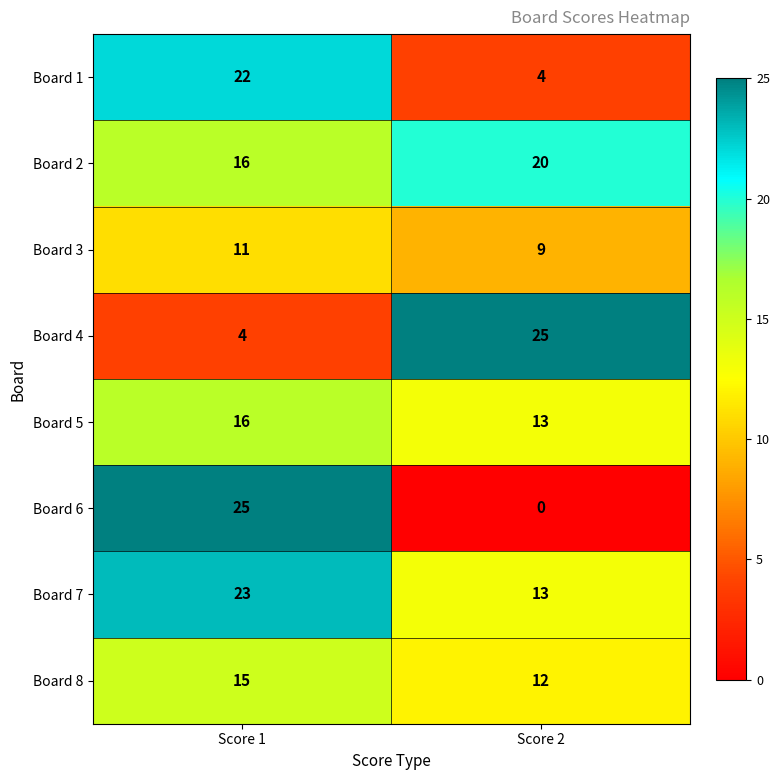

What is the maximum value for Board 5?

16